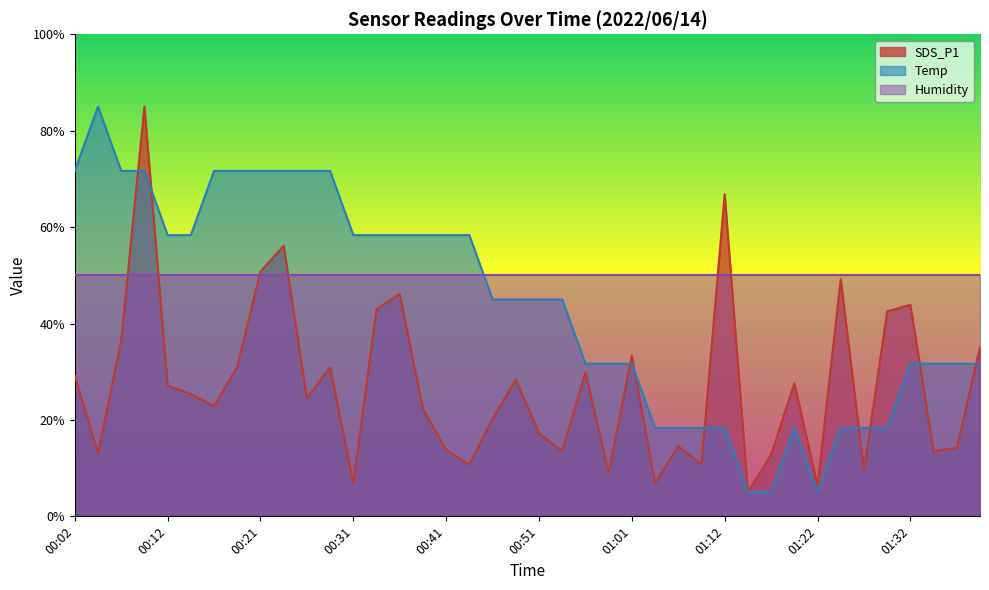

What is the minimum value shown in the chart?

5.0